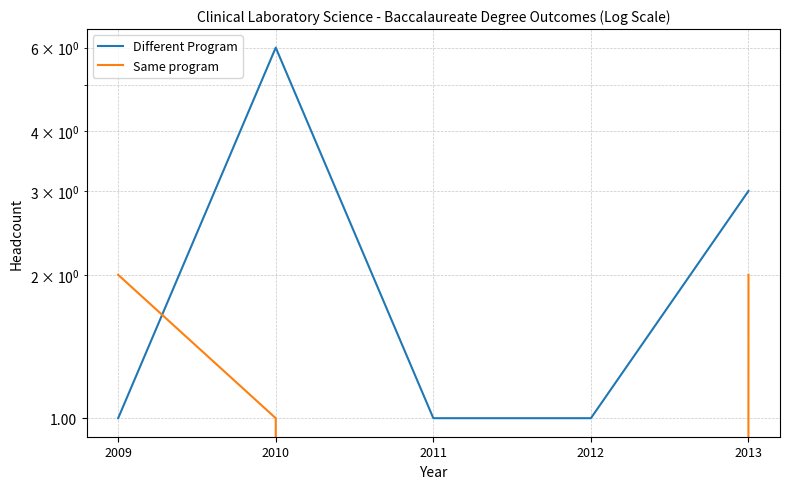

The Same program series shows 0 at 2010. True or false?

False